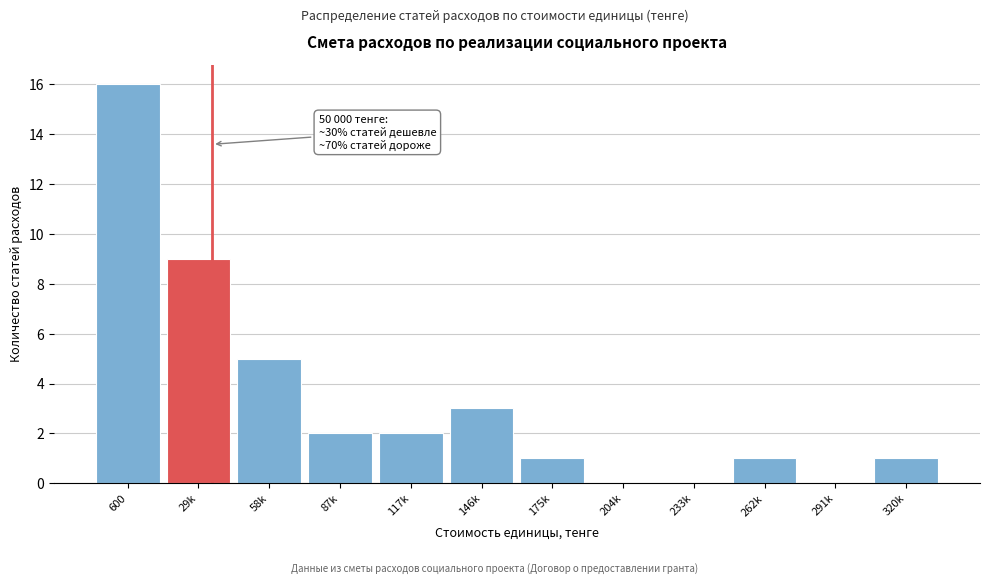

Reading right to left, extract all data points from this chart.

320k=1	291k=0	262k=1	233k=0	204k=0	175k=1	146k=3	117k=2	87k=2	58k=5	29k=9	600=16